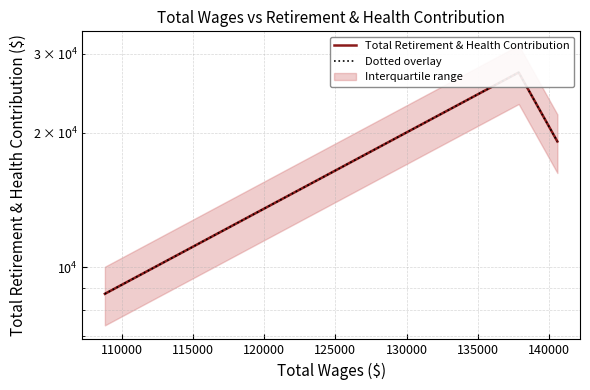

Which series has the largest total across all categories?

Total Retirement & Health Contribution